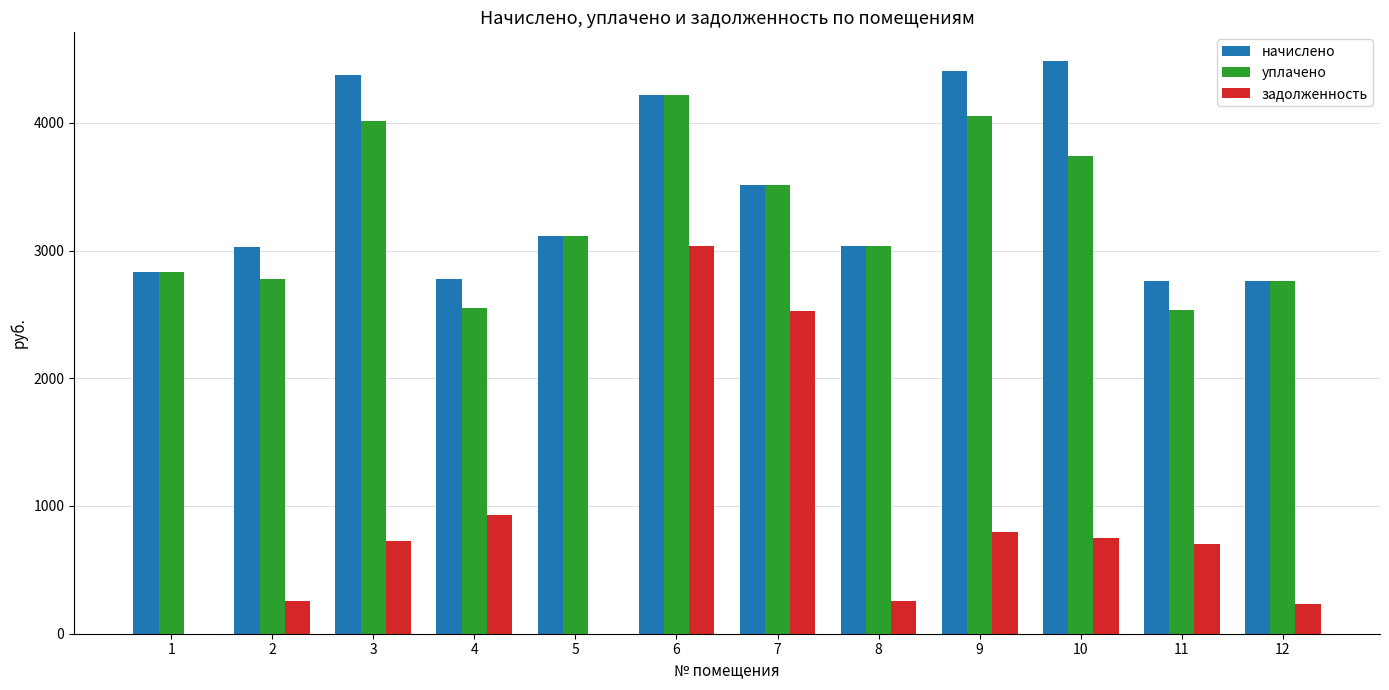

At which category is the sum across all series the highest?

6